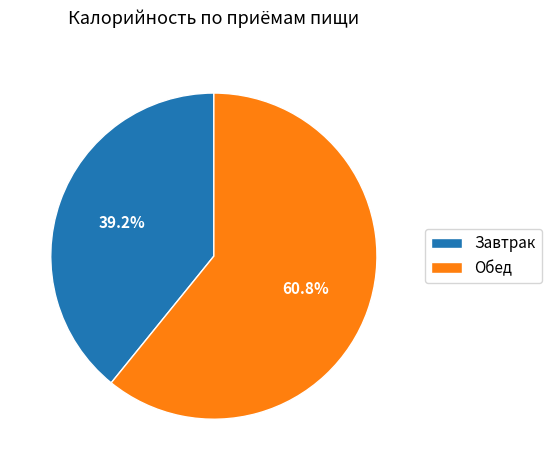

Count the number of slices in the pie.

2